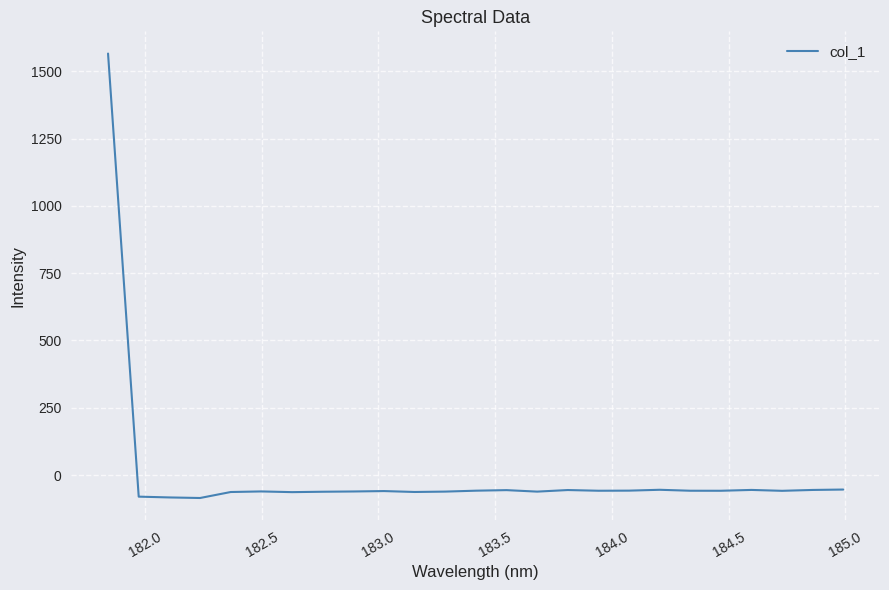

What is the difference between the maximum and minimum values?

1650.7